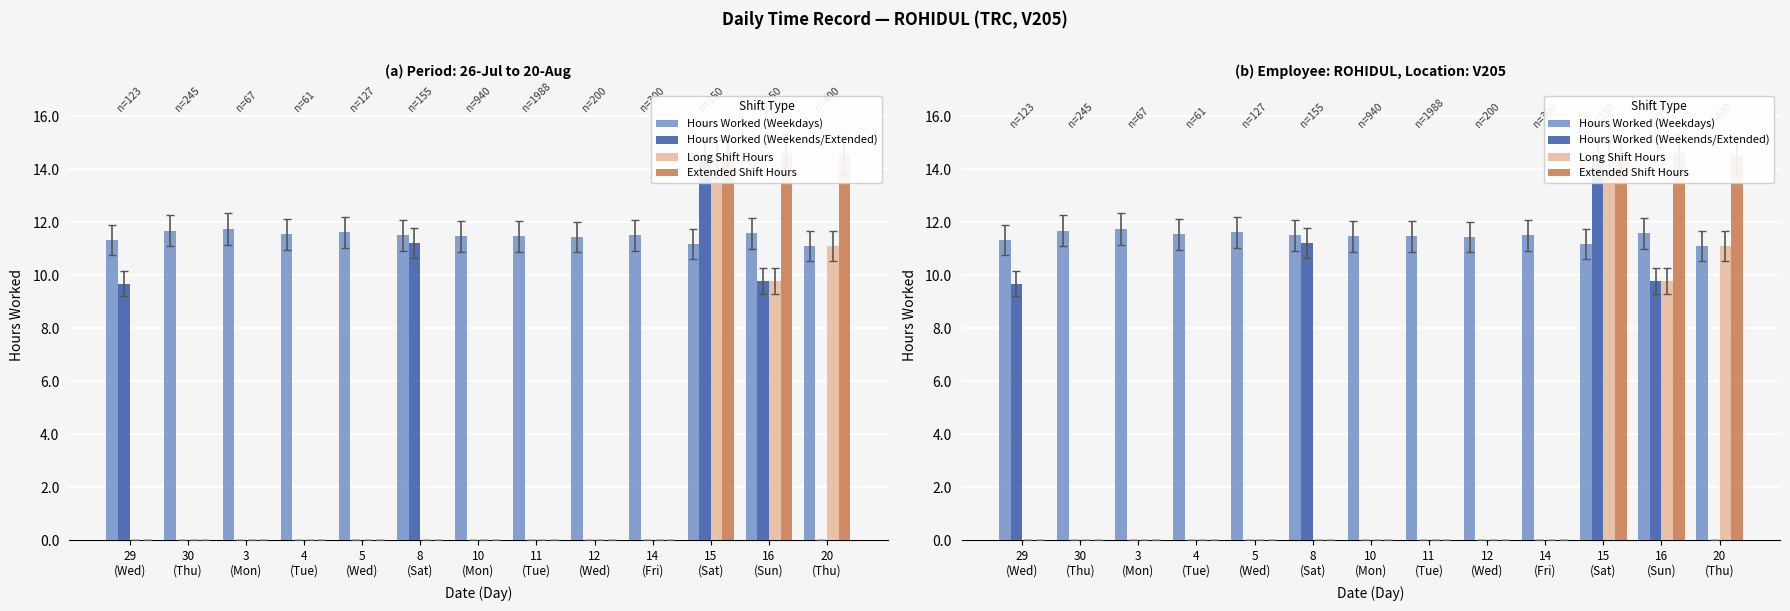

What is the maximum value for Hours Worked (Weekdays)?

11.8